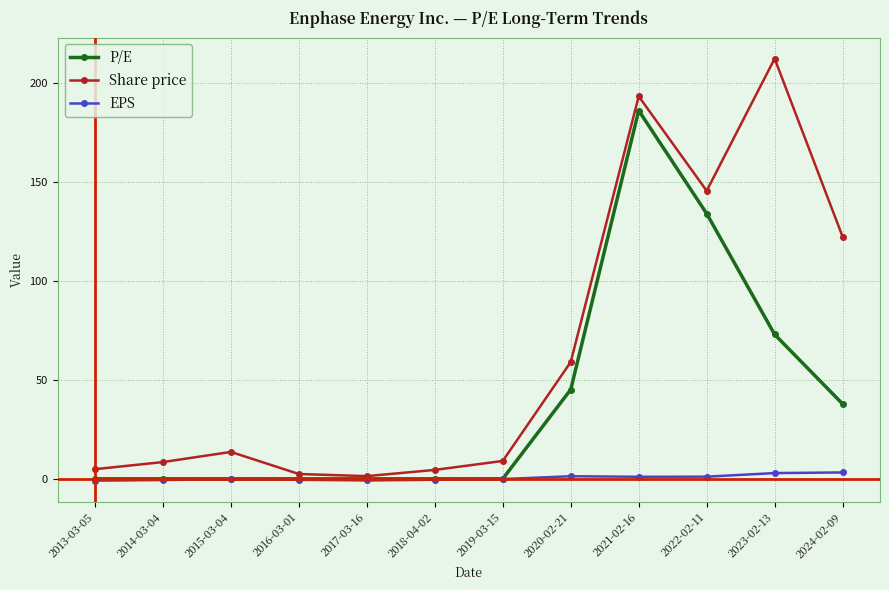

Does the chart have visible grid lines?

Yes